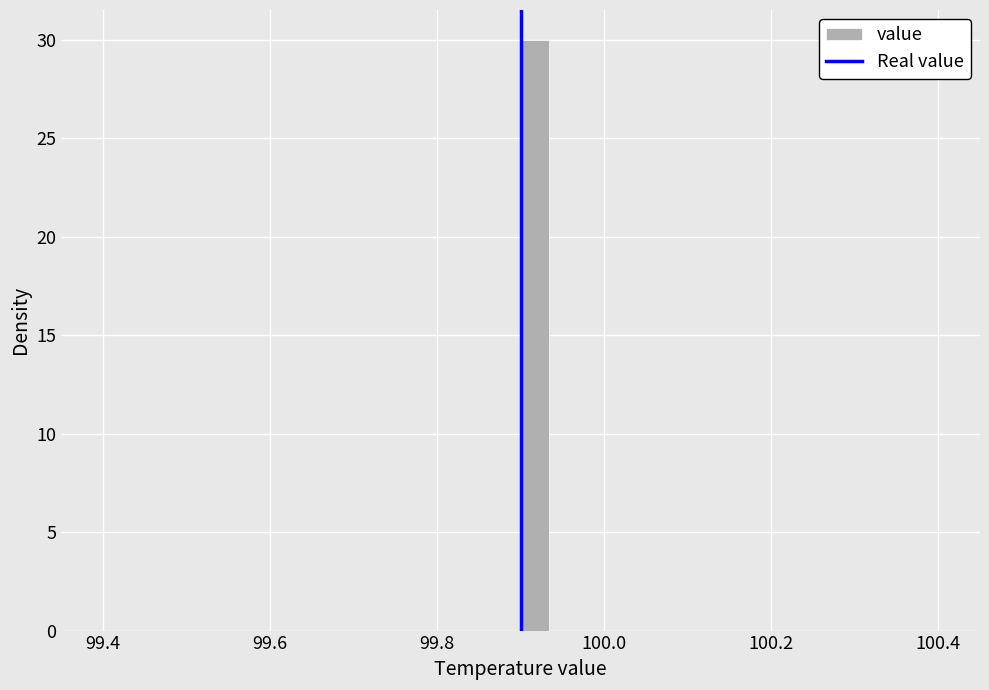

Read against the x-axis, roughly where is the centre of the tallest bar?

99.92